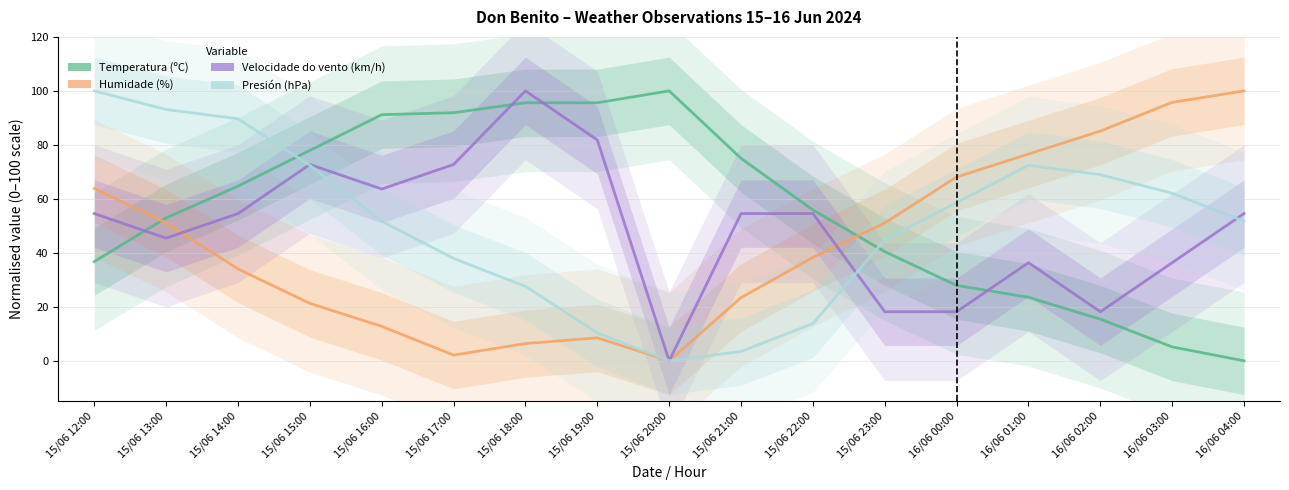

Where do Temperatura (ºC) and Humidade (%) first cross each other?

15/06 12:00 and 15/06 13:00